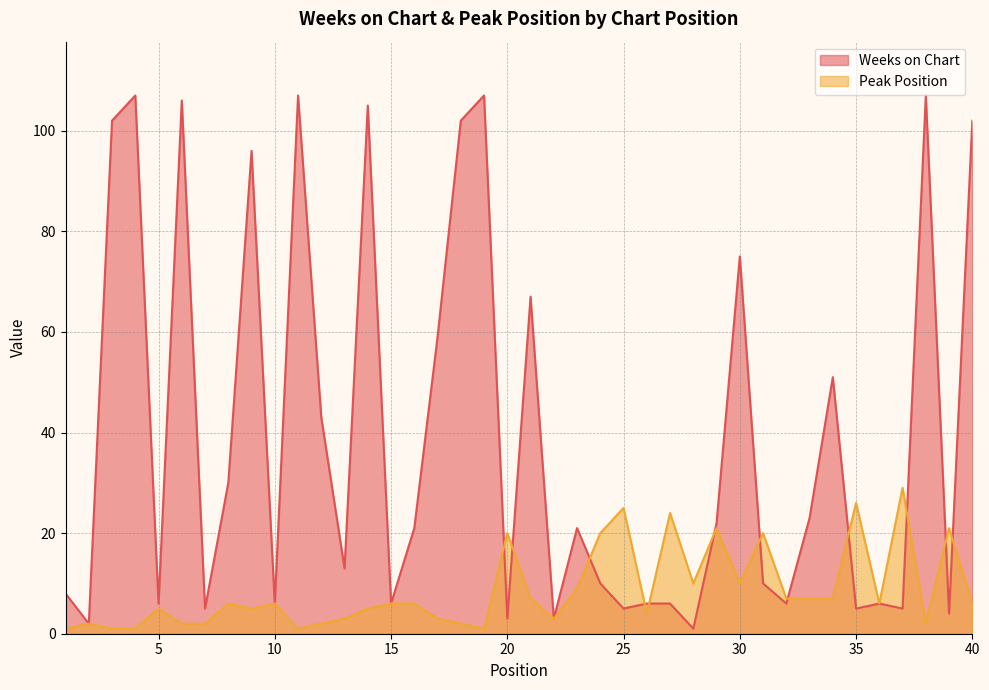

Does the chart have visible grid lines?

Yes